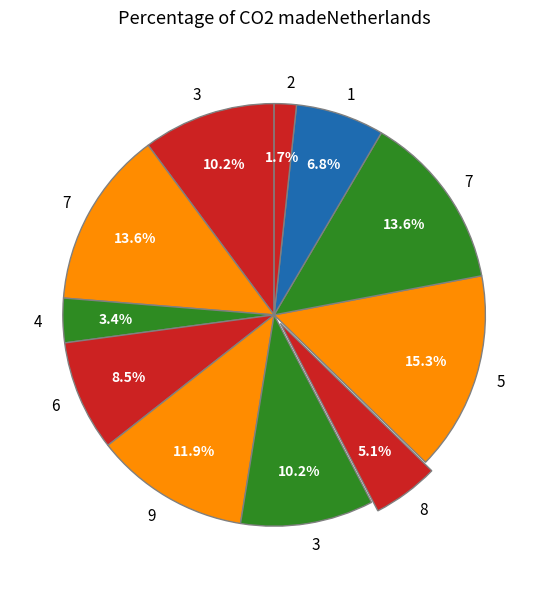

How many slices are in this pie chart?

11